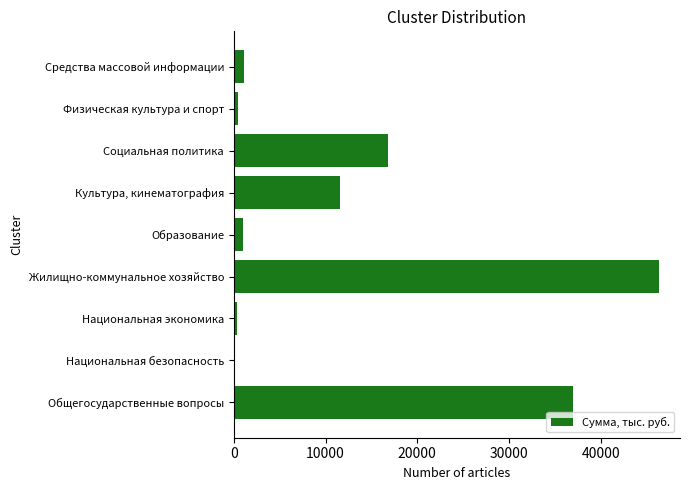

True or false: the data shows 999.5 at Образование.

True